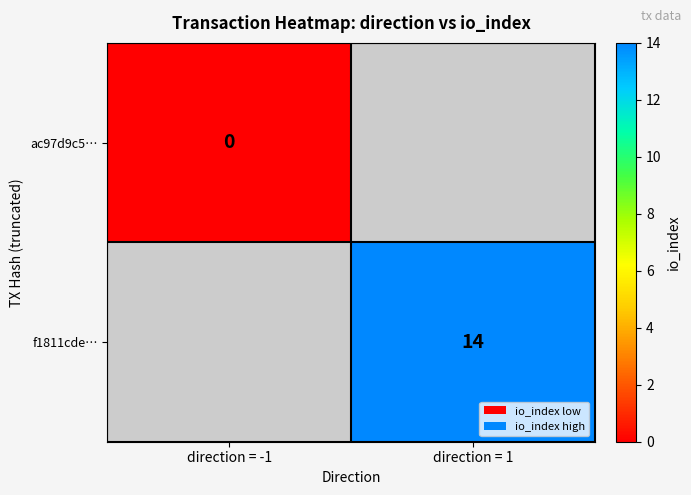

True or false: f1811cde… has a value of 14 at direction = 1.

True